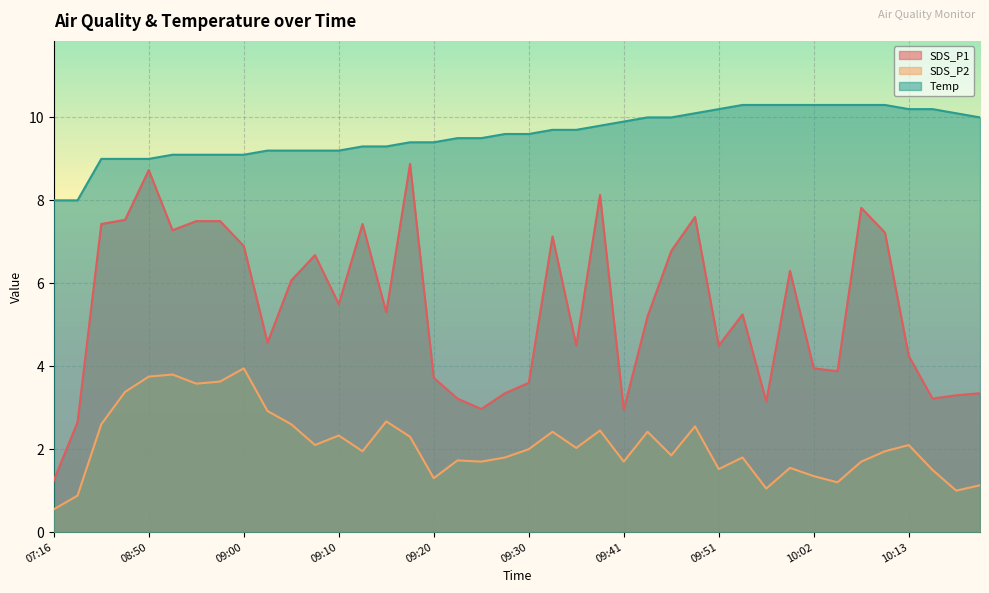

List the series in order of their peak value, lowest first.

SDS_P2, SDS_P1, Temp